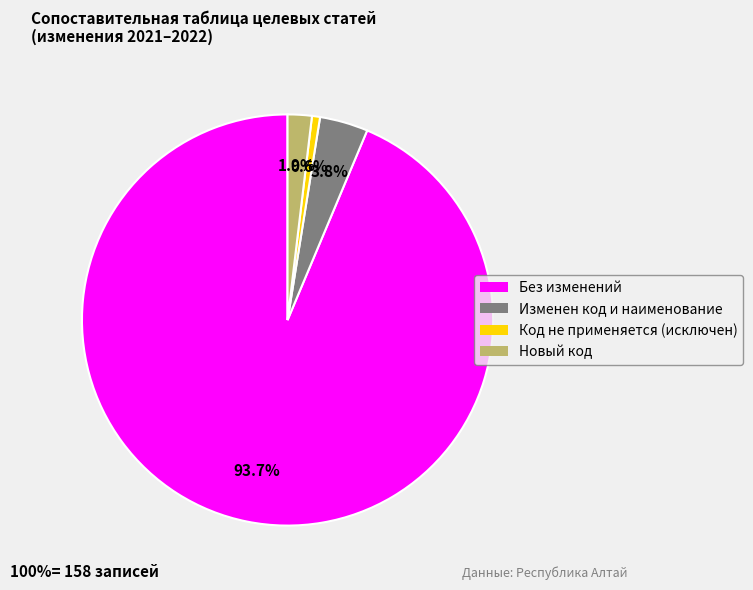

Is it true that Без изменений is 94% of the pie?

True